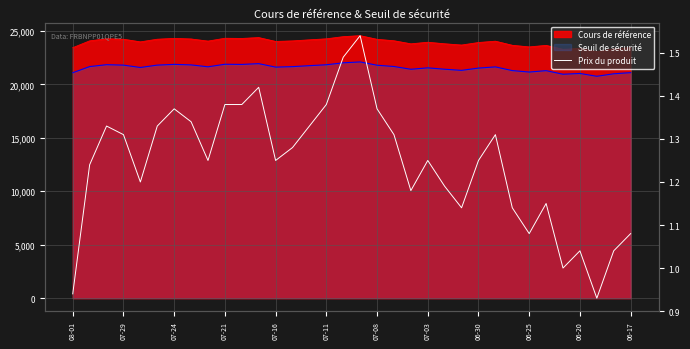

At which category does the data reach its first local peak?

07-24